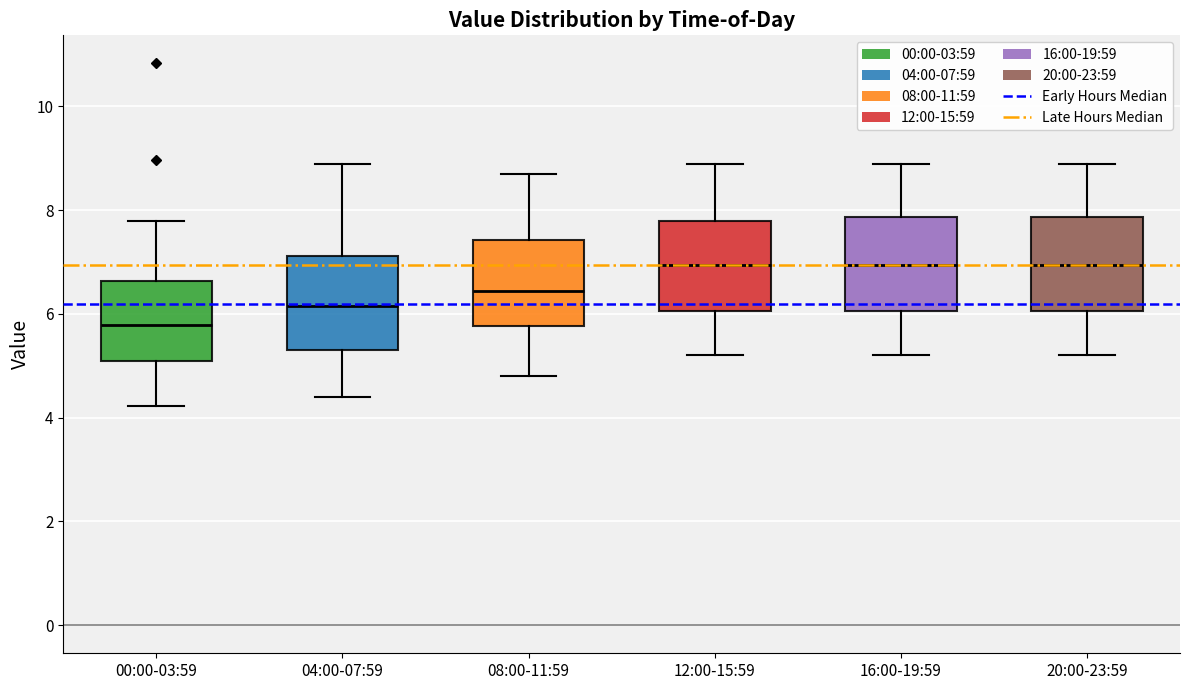

Which box has the lowest median line?

00:00-03:59